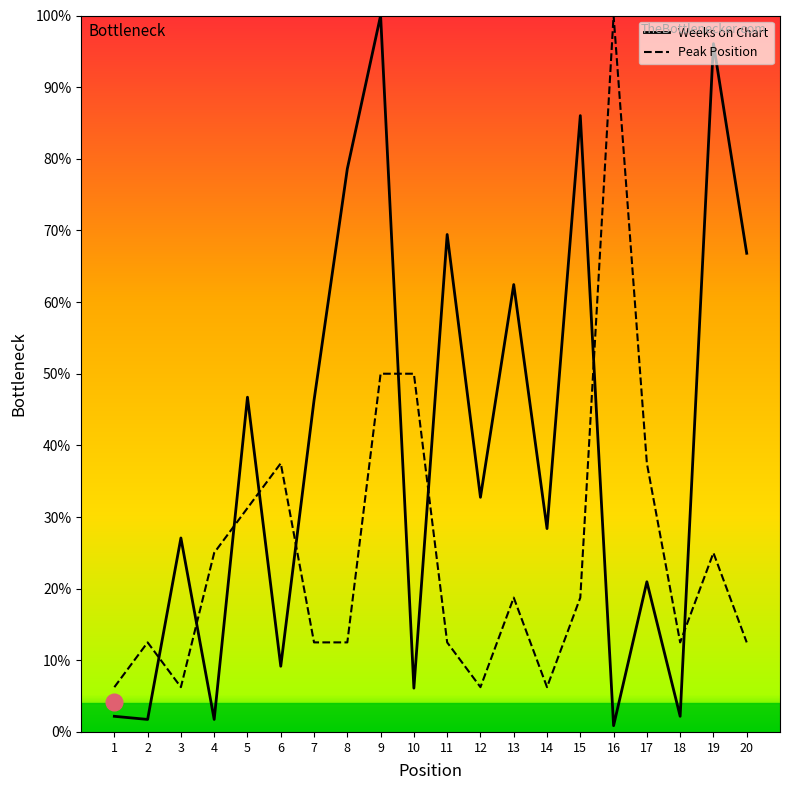

Where do Peak Position and Weeks on Chart first cross each other?

2 and 3